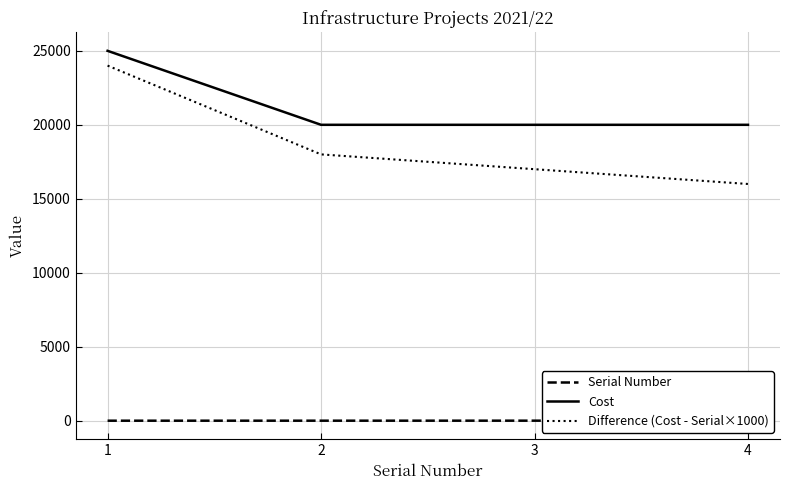

At which label does Serial Number reach its peak?

4